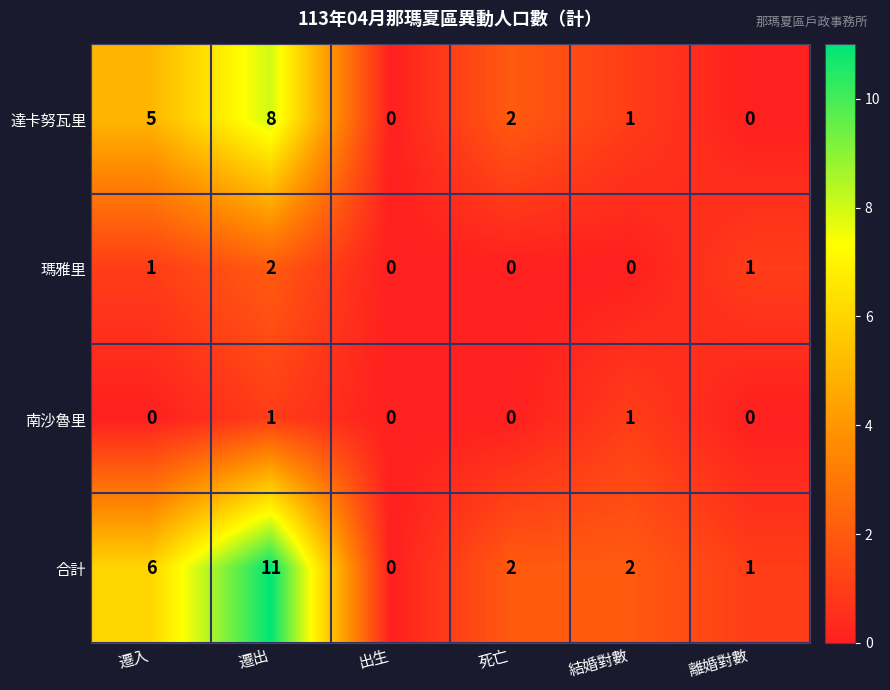

What is the sum of the 達卡努瓦里 values at 遷入 and 離婚對數?

5